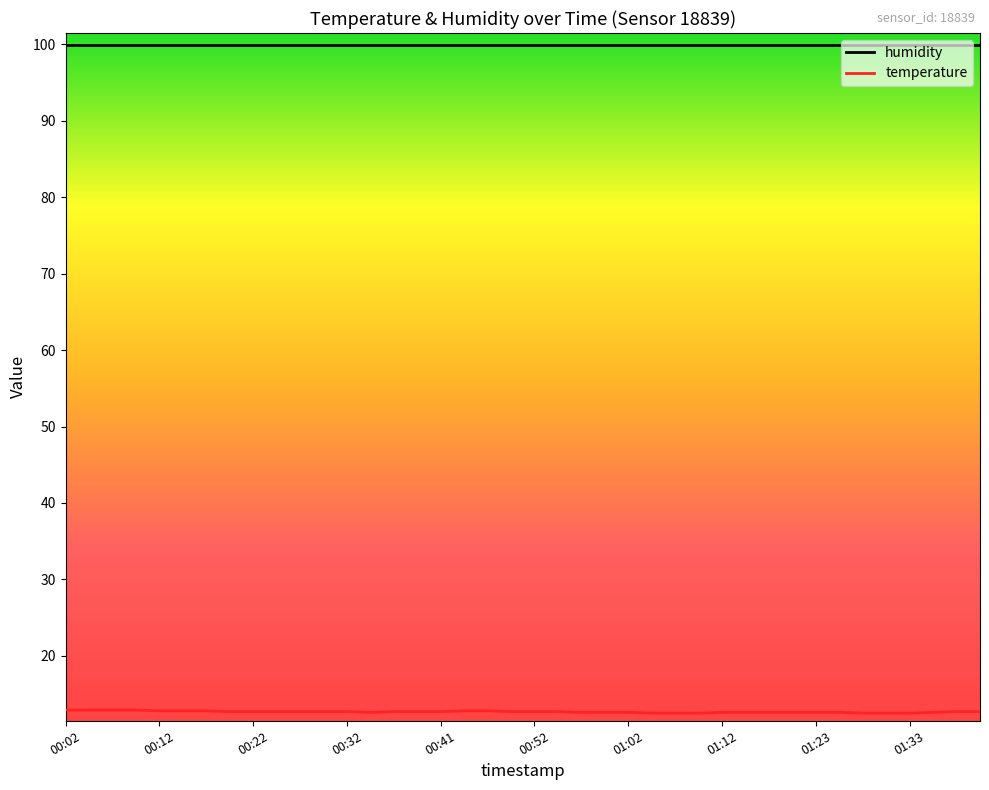

Which series has the widest spread of values?

temperature